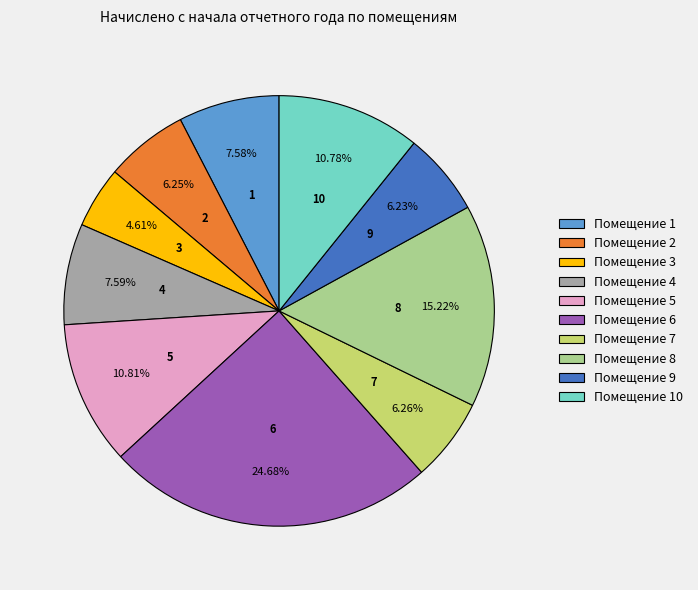

Is there a majority slice in this chart?

No